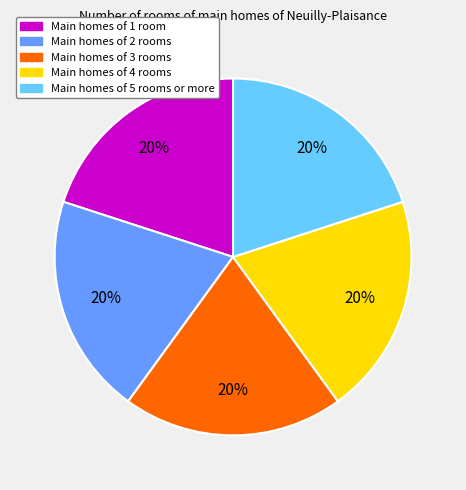

Is the sum of Main homes of 1 room and Main homes of 2 rooms greater than half?

No